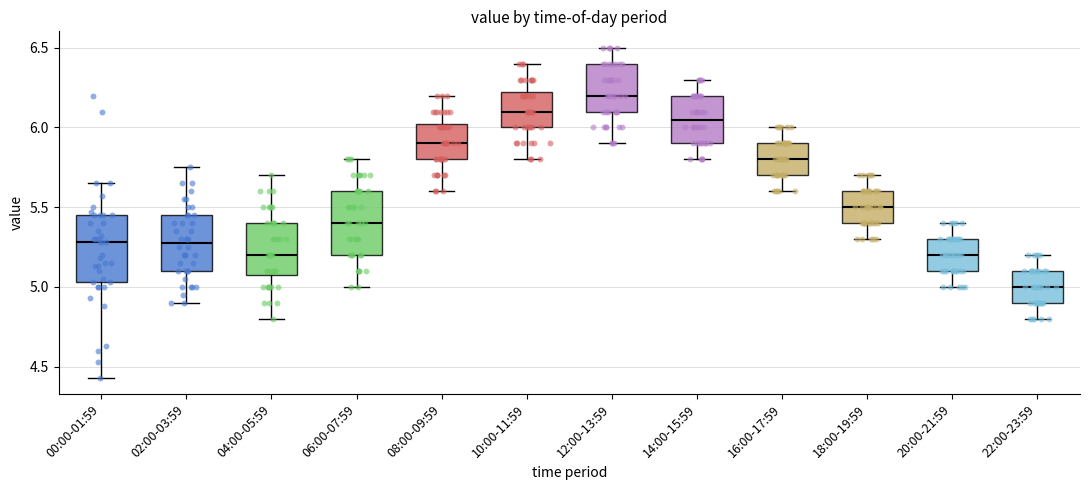

Which box's median line is the lowest?

22:00-23:59